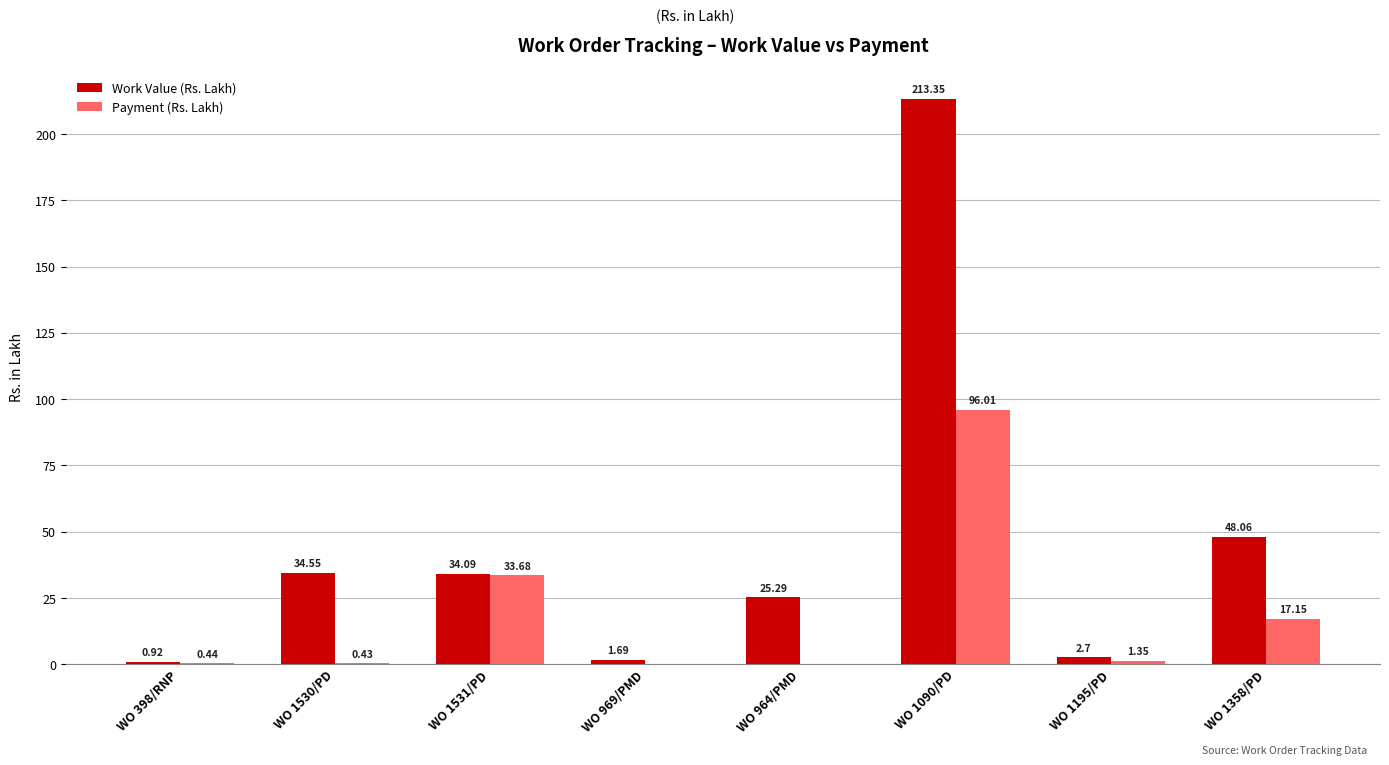

Between WO 1530/PD and WO 1531/PD, which series saw the biggest shift?

Payment (Rs. Lakh)